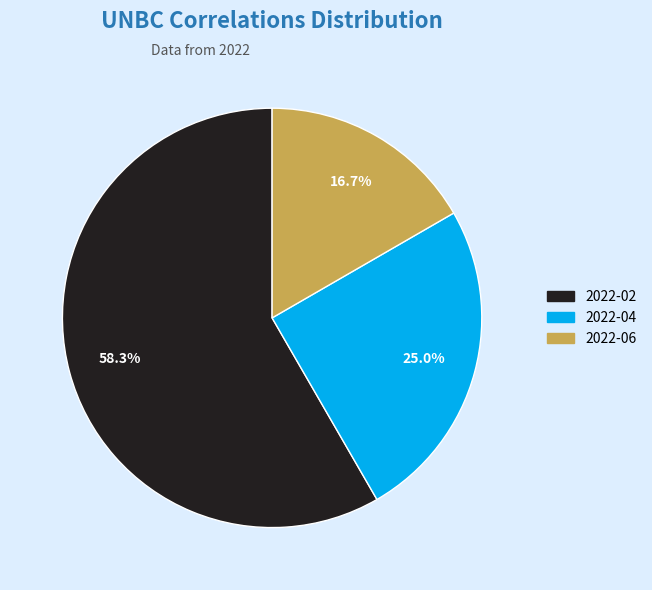

What is the smallest slice in the pie chart?

2022-06